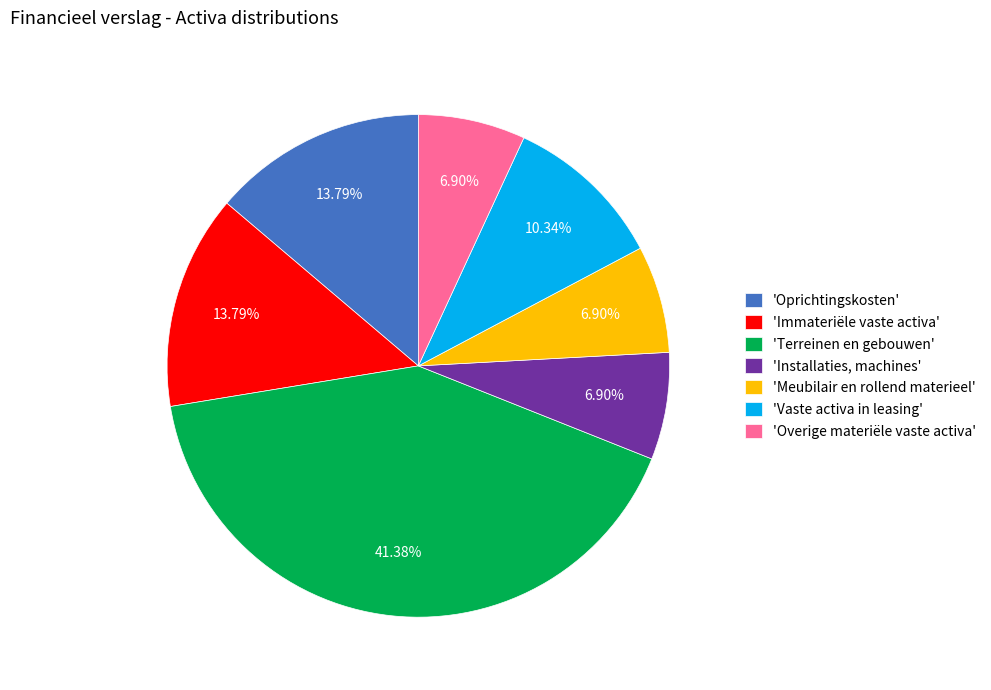

Which category has the biggest portion of the pie?

'Terreinen en gebouwen'